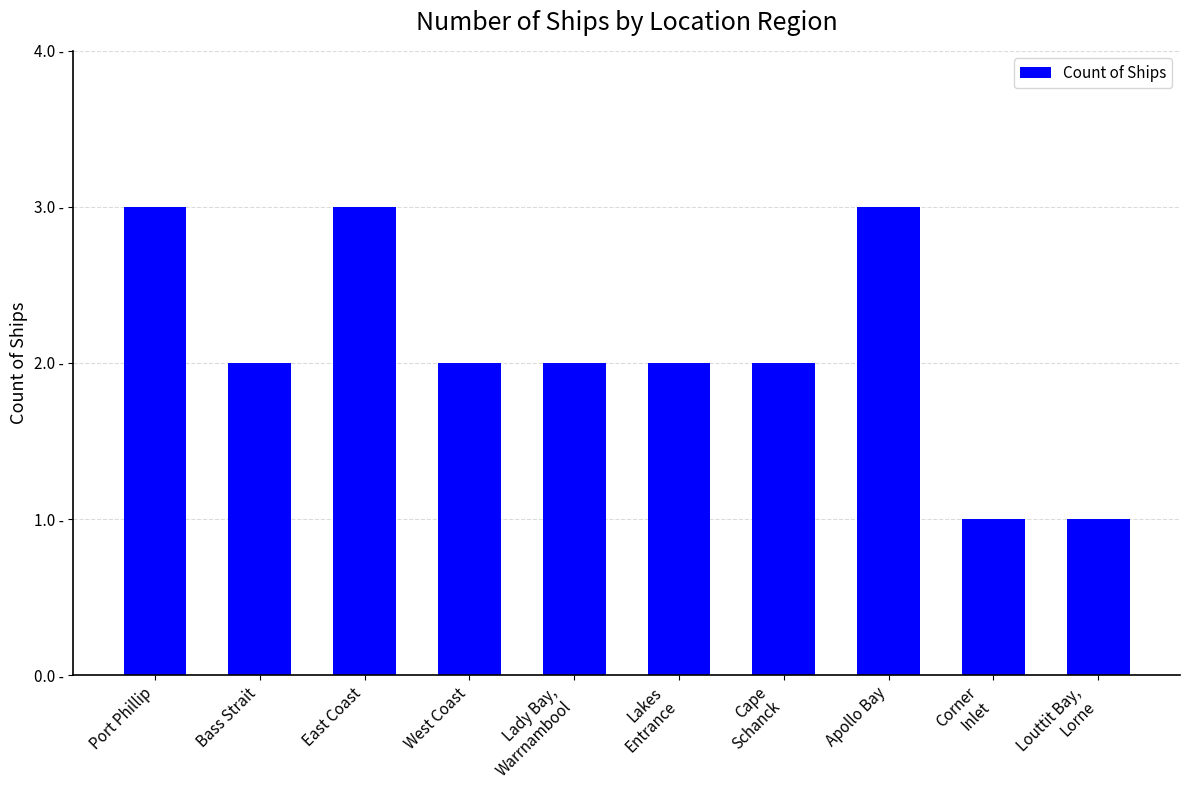

Are the bars horizontal?

No